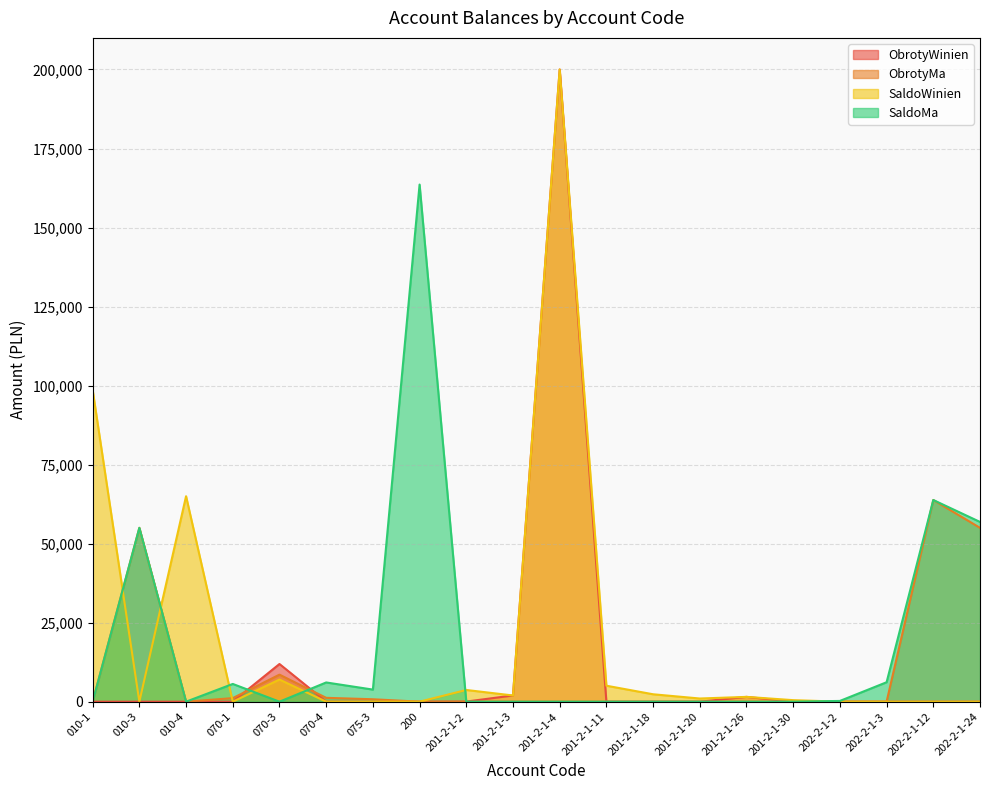

How many interior local peaks does the SaldoMa series have?

5